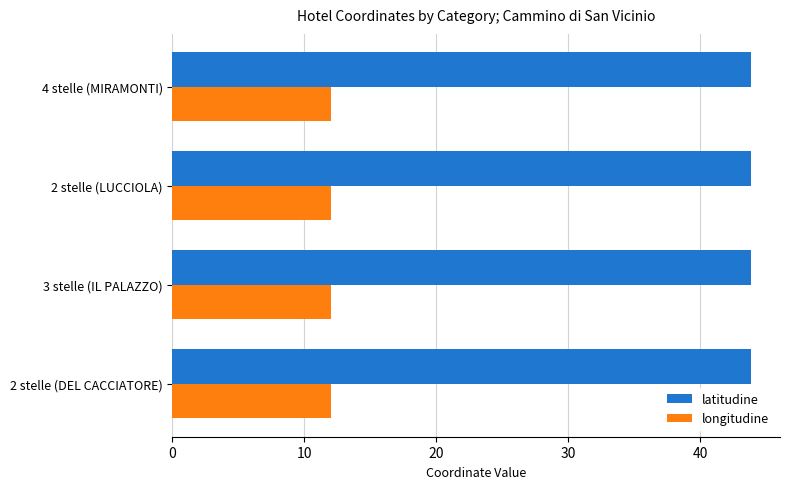

How many series are shown in this chart?

2